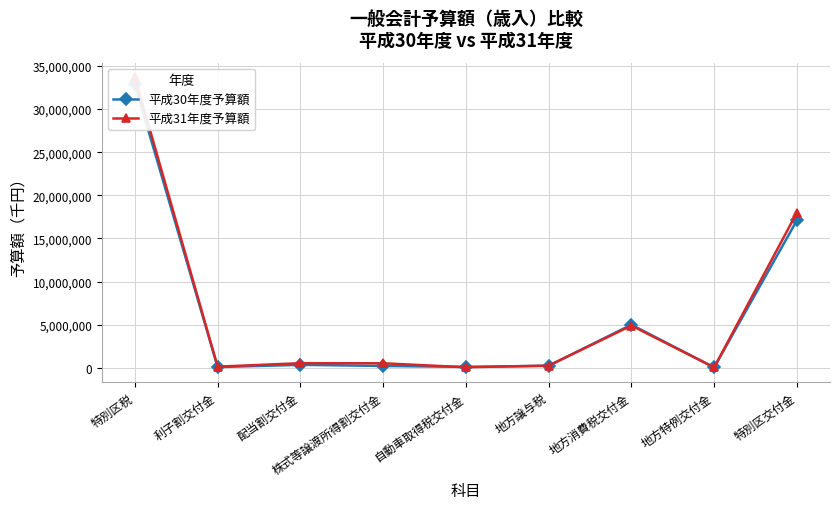

Is the value of 平成30年度予算額 at 特別区税 greater than the value of 平成31年度予算額 at 株式等譲渡所得割交付金?

Yes